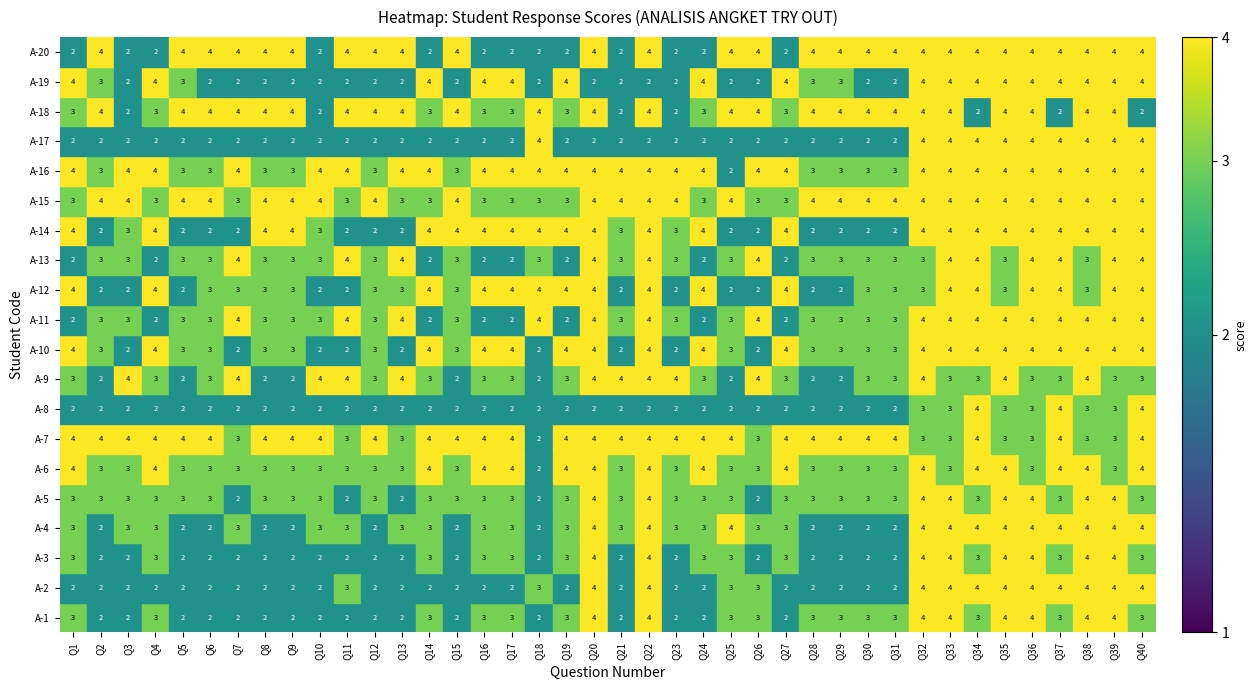

Reading right to left, list all the values displayed in this chart.

A-1: 3	4	4	3	4	4	3	4	4	3	3	3	3	2	3	3	2	2	4	2	4	3	2	3	3	2	3	2	2	2	2	2	2	2	2	2	3	2	2	3
A-2: 4	4	4	4	4	4	4	4	4	2	2	2	2	2	3	3	2	2	4	2	4	2	3	2	2	2	2	2	2	3	2	2	2	2	2	2	2	2	2	2
A-3: 3	4	4	3	4	4	3	4	4	2	2	2	2	3	2	3	3	2	4	2	4	3	2	3	3	2	3	2	2	2	2	2	2	2	2	2	3	2	2	3
A-4: 4	4	4	4	4	4	4	4	4	2	2	2	2	3	3	4	3	3	4	3	4	3	2	3	3	2	3	3	2	3	3	2	2	3	2	2	3	3	2	3
A-5: 3	4	4	3	4	4	3	4	4	3	3	3	3	3	2	3	3	3	4	3	4	3	2	3	3	3	3	2	3	2	3	3	3	2	3	3	3	3	3	3
A-6: 4	3	4	4	3	4	4	3	4	3	3	3	3	4	3	3	4	3	4	3	4	4	2	4	4	3	4	3	3	3	3	3	3	3	3	3	4	3	3	4
A-7: 4	3	3	4	3	3	4	3	3	4	4	4	4	4	3	4	4	4	4	4	4	4	2	4	4	4	4	3	4	3	4	4	4	3	4	4	4	4	4	4
A-8: 4	3	3	4	3	3	4	3	3	2	2	2	2	2	2	2	2	2	2	2	2	2	2	2	2	2	2	2	2	2	2	2	2	2	2	2	2	2	2	2
A-9: 3	3	4	3	3	4	3	3	4	3	3	2	2	3	4	2	3	4	4	4	4	3	2	3	3	2	3	4	3	4	4	2	2	4	3	2	3	4	2	3
A-10: 4	4	4	4	4	4	4	4	4	3	3	3	3	4	2	3	4	2	4	2	4	4	2	4	4	3	4	2	3	2	2	3	3	2	3	3	4	2	3	4
A-11: 4	4	4	4	4	4	4	4	4	3	3	3	3	2	4	3	2	3	4	3	4	2	4	2	2	3	2	4	3	4	3	3	3	4	3	3	2	3	3	2
A-12: 4	4	3	4	4	3	4	4	3	3	3	2	2	4	2	2	4	2	4	2	4	4	4	4	4	3	4	3	3	2	2	3	3	3	3	2	4	2	2	4
A-13: 4	4	3	4	4	3	4	4	3	3	3	3	3	2	4	3	2	3	4	3	4	2	3	2	2	3	2	4	3	4	3	3	3	4	3	3	2	3	3	2
A-14: 4	4	4	4	4	4	4	4	4	2	2	2	2	4	2	2	4	3	4	3	4	4	4	4	4	4	4	2	2	2	3	4	4	2	2	2	4	3	2	4
A-15: 4	4	4	4	4	4	4	4	4	4	4	4	4	3	3	4	3	4	4	4	4	3	3	3	3	4	3	3	4	3	4	4	4	3	4	4	3	4	4	3
A-16: 4	4	4	4	4	4	4	4	4	3	3	3	3	4	4	2	4	4	4	4	4	4	4	4	4	3	4	4	3	4	4	3	3	4	3	3	4	4	3	4
A-17: 4	4	4	4	4	4	4	4	4	2	2	2	2	2	2	2	2	2	2	2	2	2	4	2	2	2	2	2	2	2	2	2	2	2	2	2	2	2	2	2
A-18: 2	4	4	2	4	4	2	4	4	4	4	4	4	3	4	4	3	2	4	2	4	3	4	3	3	4	3	4	4	4	2	4	4	4	4	4	3	2	4	3
A-19: 4	4	4	4	4	4	4	4	4	2	2	3	3	4	2	2	4	2	2	2	2	4	2	4	4	2	4	2	2	2	2	2	2	2	2	3	4	2	3	4
A-20: 4	4	4	4	4	4	4	4	4	4	4	4	4	2	4	4	2	2	4	2	4	2	2	2	2	4	2	4	4	4	2	4	4	4	4	4	2	2	4	2